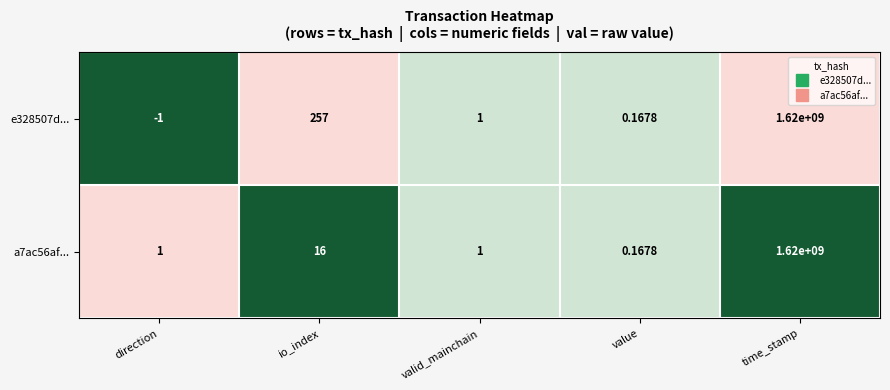

Is the value of a7ac56af... at value greater than the value of e328507d... at time_stamp?

No